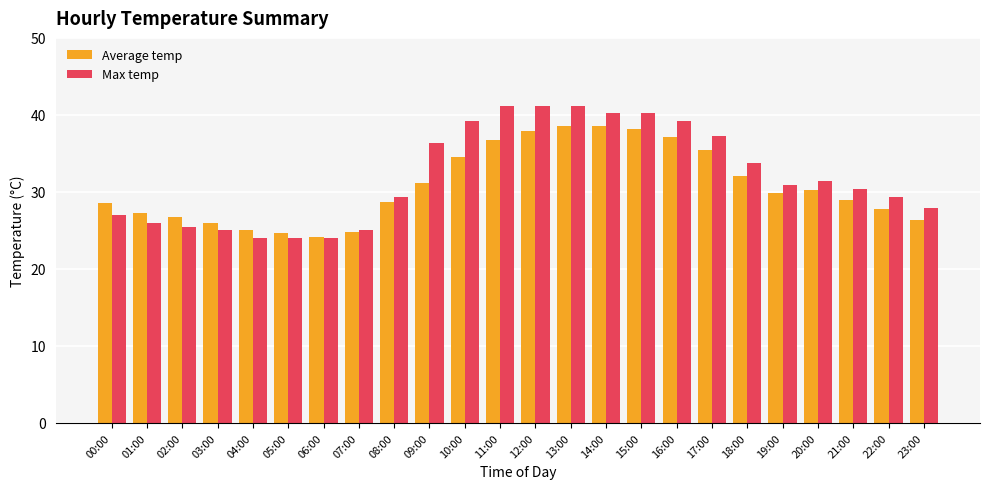

How many categories are shown in the chart?

24